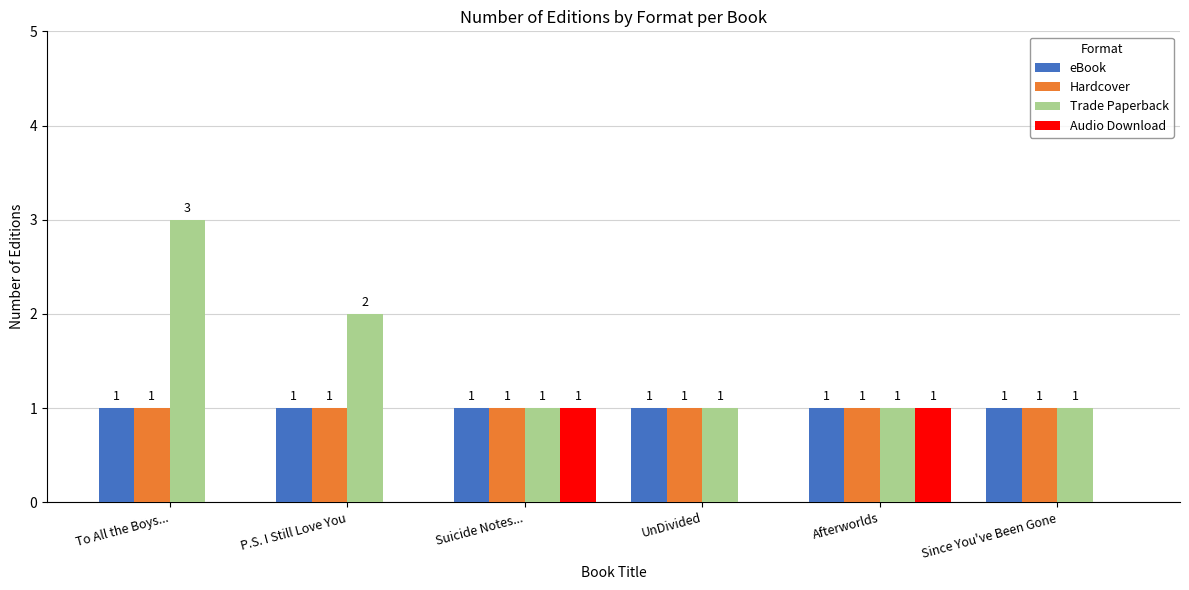

Between To All the Boys... and P.S. I Still Love You, which series saw the biggest shift?

Trade Paperback